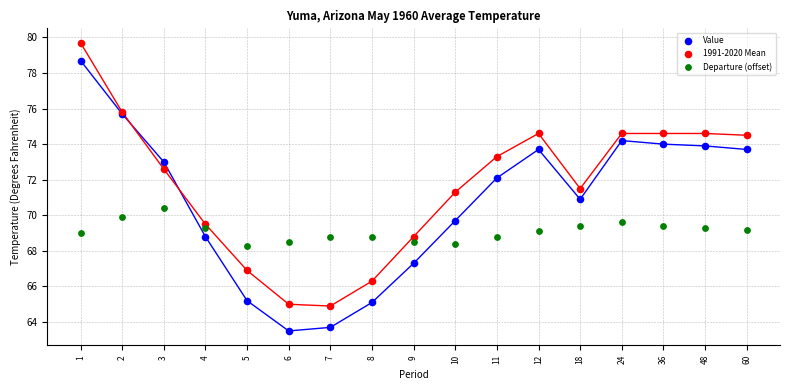

Which series reaches the maximum Y coordinate?

1991-2020 Mean